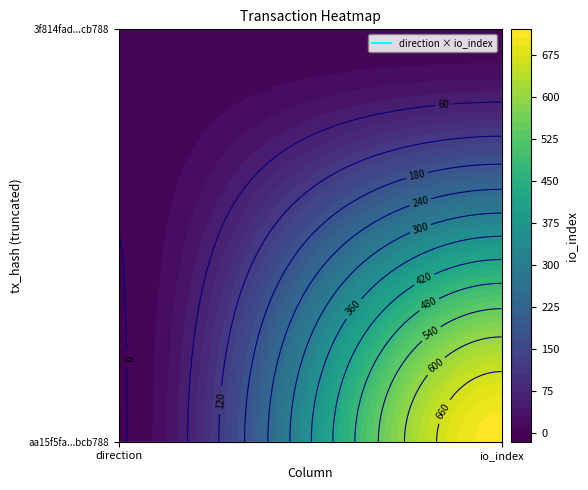

Count the number of categories in the chart.

2